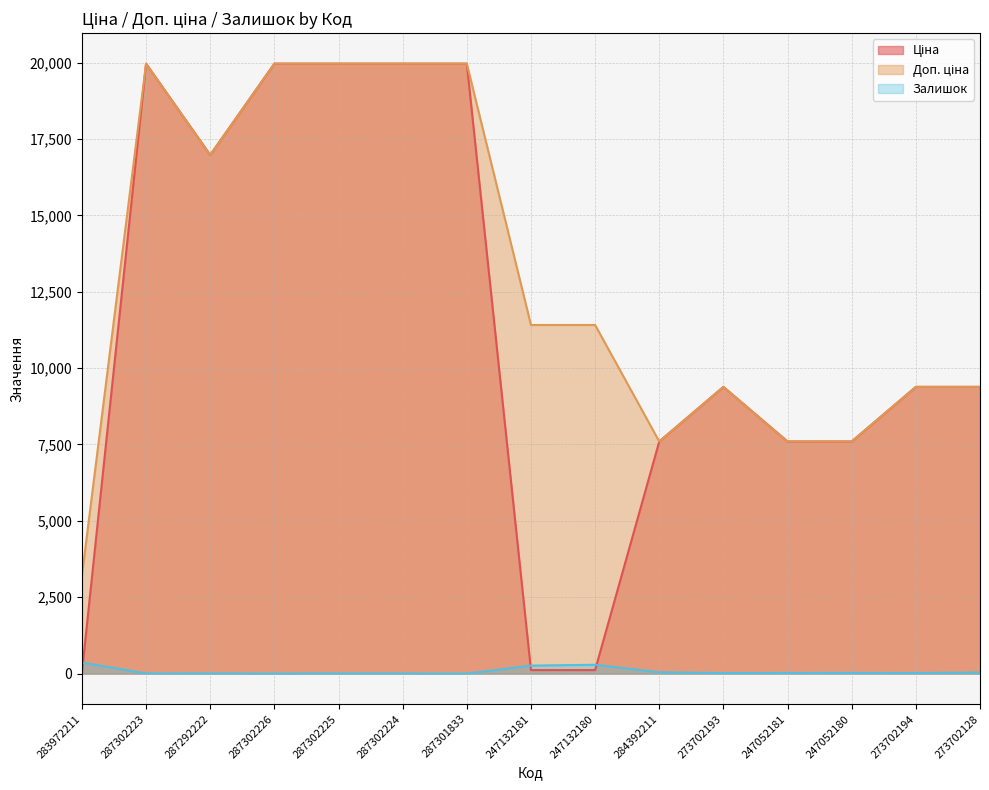

Which series ends up on top after the final intersection of Ціна and Залишок?

Ціна